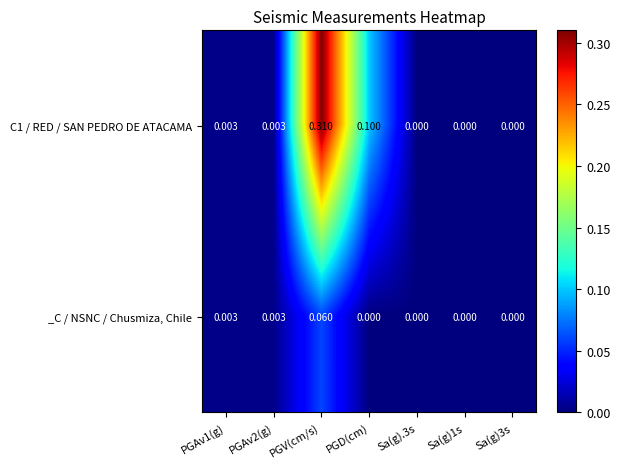

Is the value of C1 / RED / SAN PEDRO DE ATACAMA at PGAv1(g) greater than the value of _C / NSNC / Chusmiza, Chile at PGD(cm)?

Yes